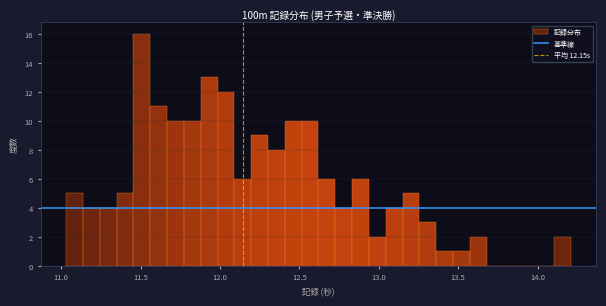

Read against the x-axis, roughly where is the centre of the tallest bar?

11.50